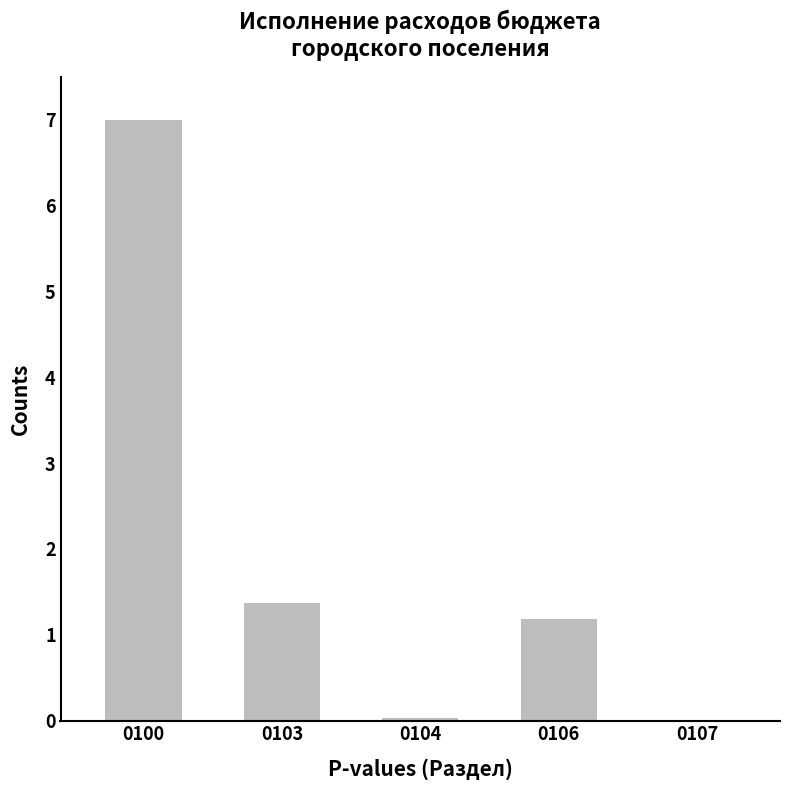

Where does the data first go above 1?

0100